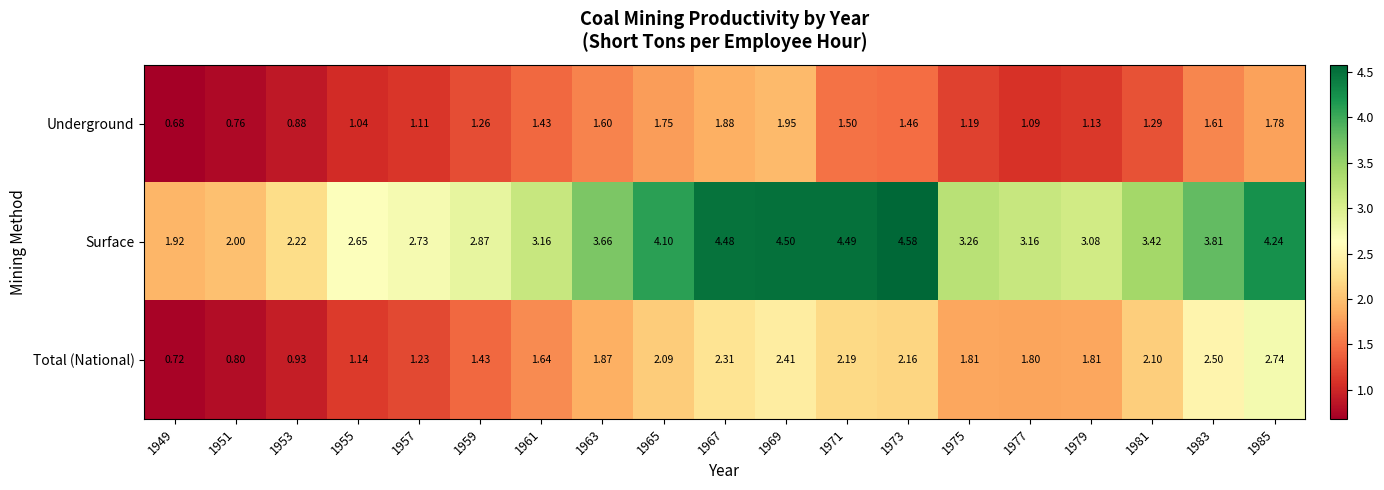

At 1961, list the series in order from largest to smallest.

Surface, Total (National), Underground